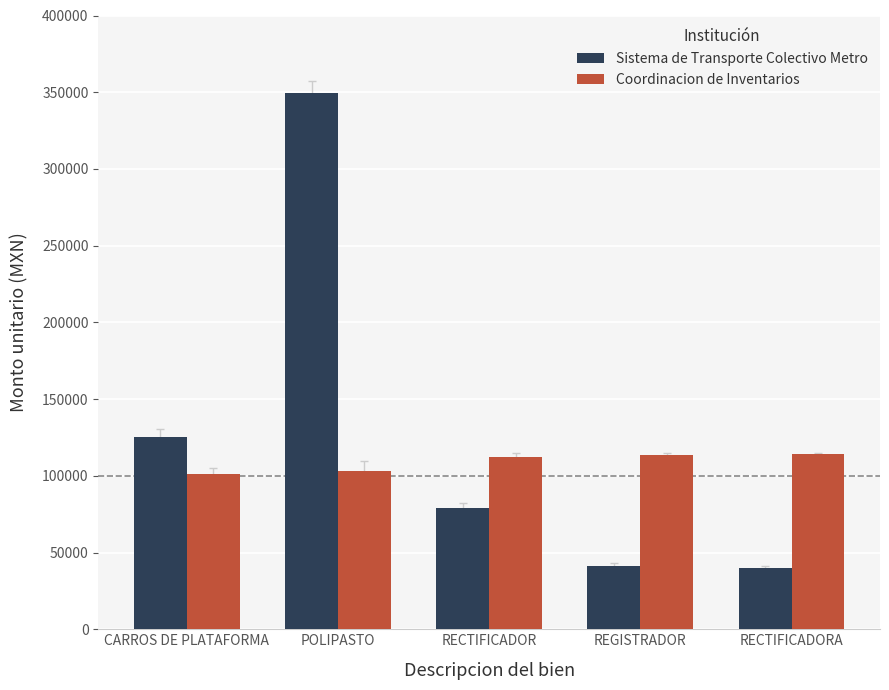

What is the label of the 5th bar from the right?

CARROS DE PLATAFORMA